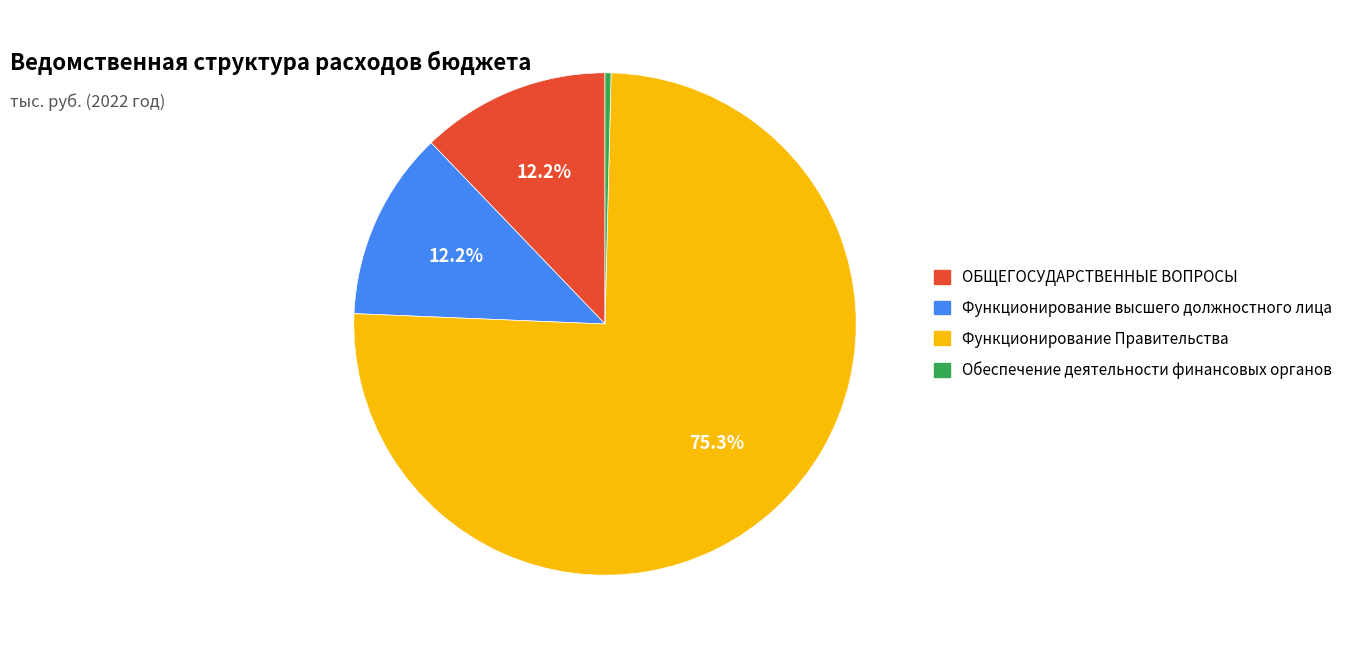

Is there any slice that represents more than half of the pie?

Yes